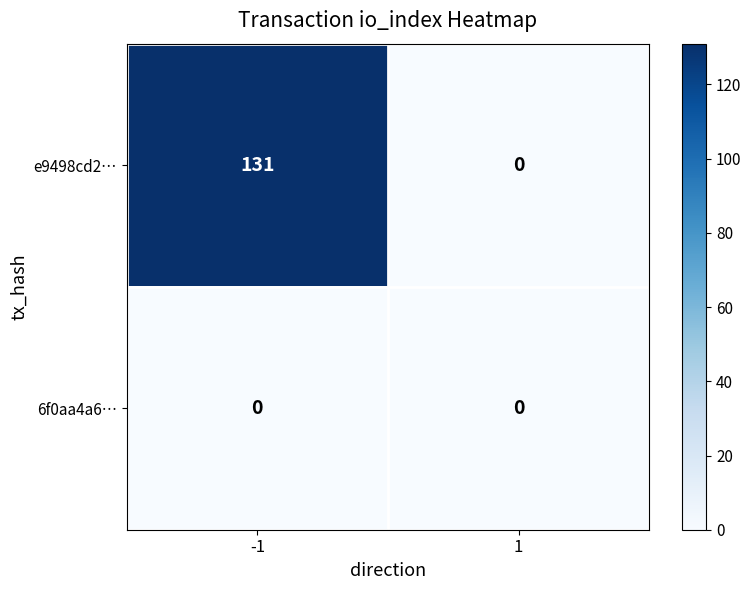

Reading left to right, what are all the values shown in this chart?

e9498cd2…: 131	0
6f0aa4a6…: 0	0